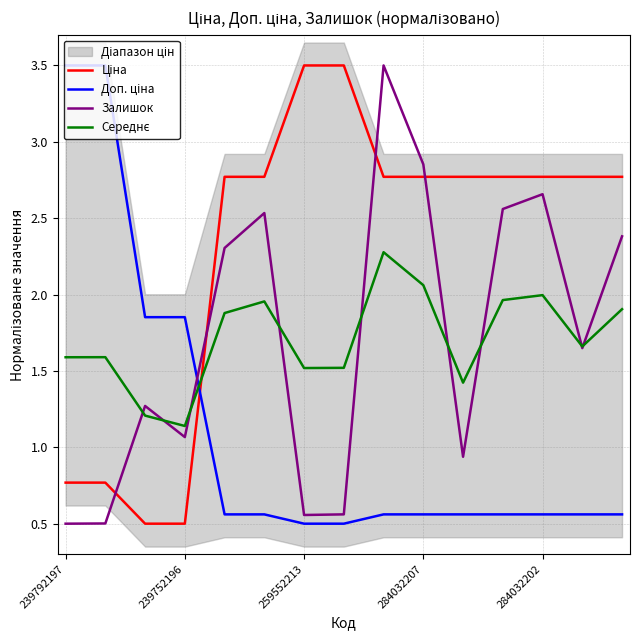

How many lines are shown in the chart?

4